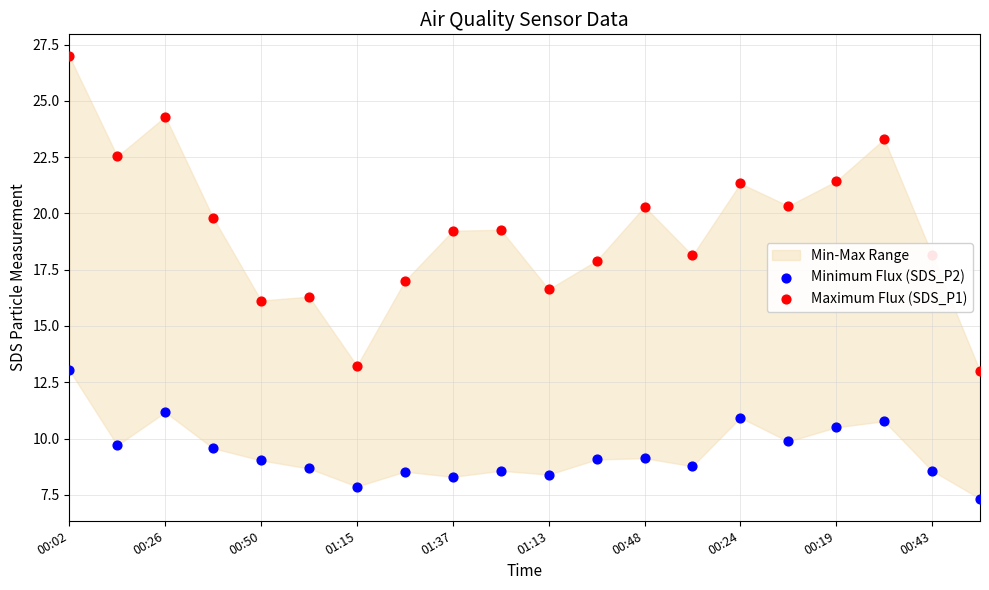

At which category is the sum across all series the highest?

00:02